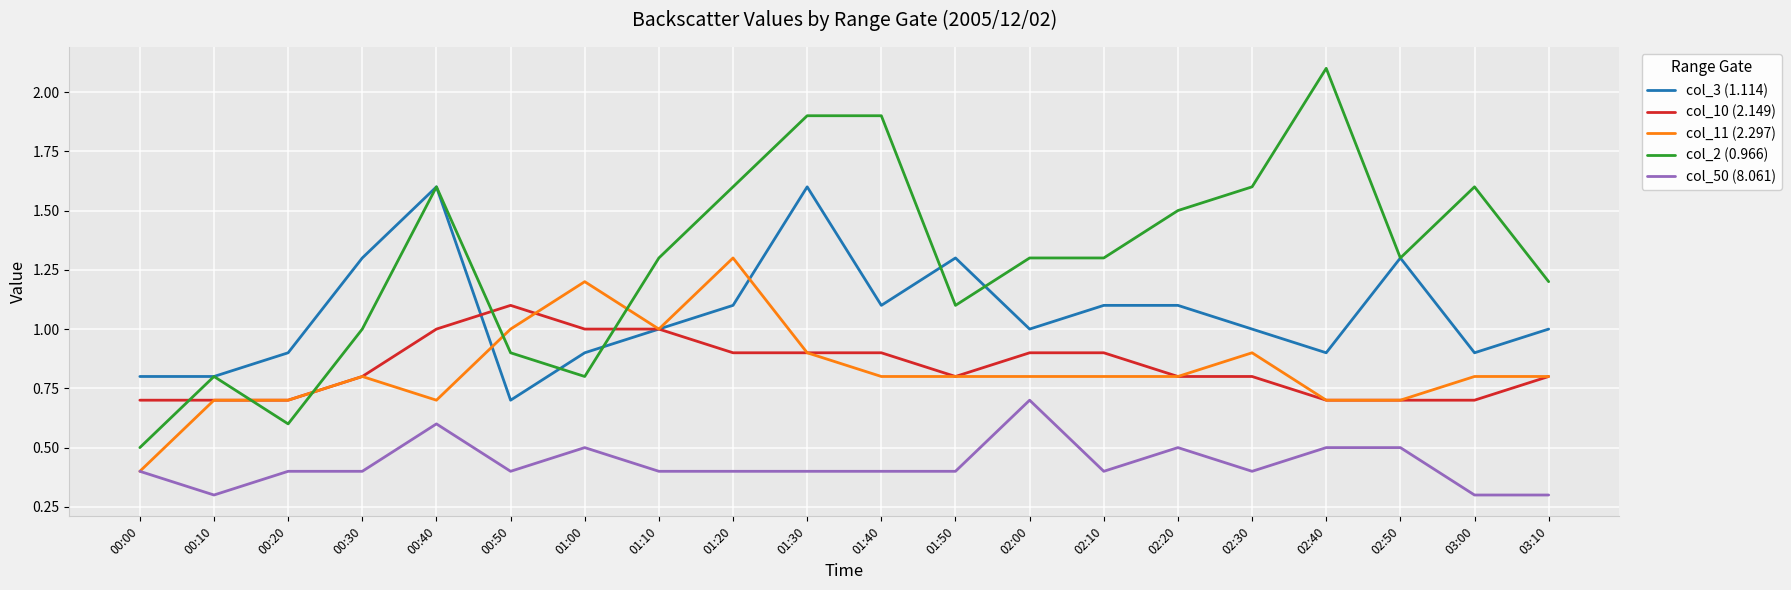

What is the minimum value for col_11 (2.297)?

0.4